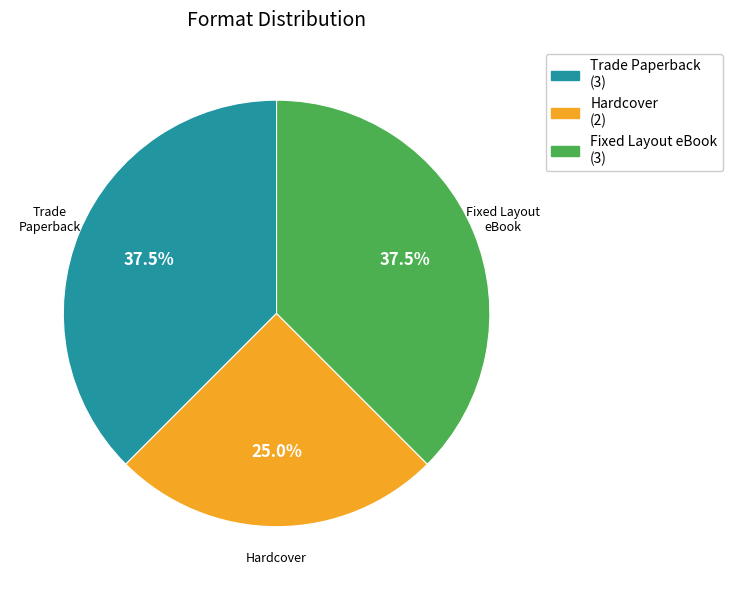

What portion of the pie excludes Fixed Layout eBook?

62.5%